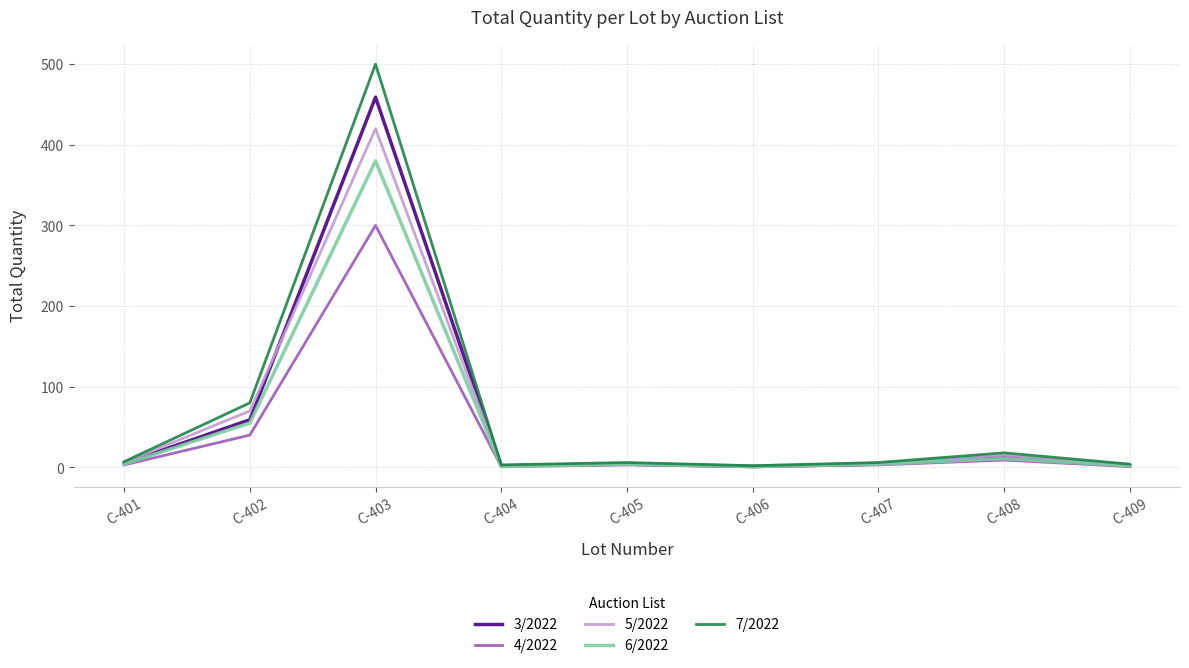

Which series has the largest range (max minus min)?

7/2022